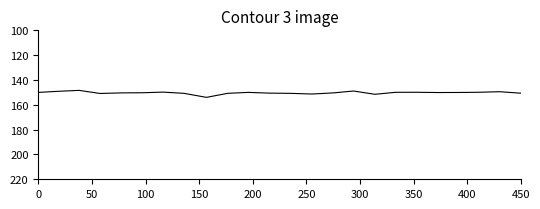

What is the difference between the maximum and minimum values?

5.6